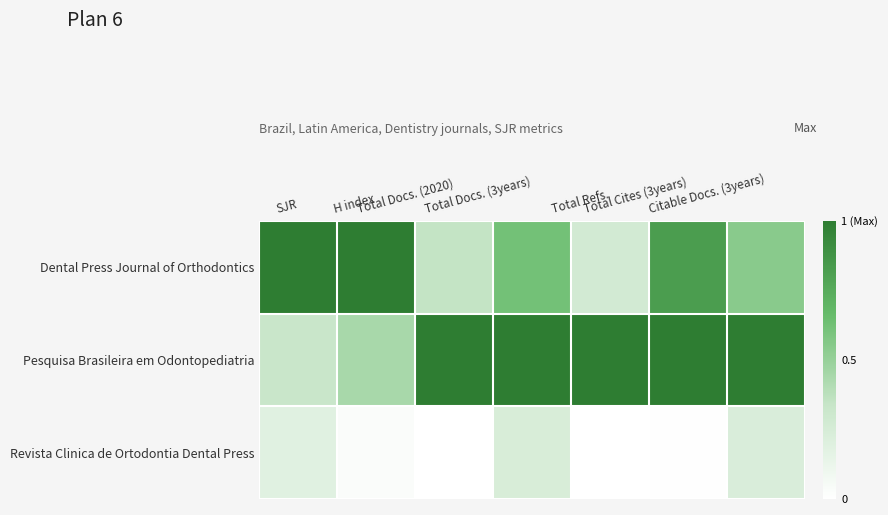

Reading left to right, transcribe all the data shown in this chart.

Dental Press Journal of Orthodontics: SJR=1.0	H index=1.0	Total Docs. (2020)=0.3	Total Docs. (3years)=0.6	Total Refs.=0.3	Total Cites (3years)=0.8	Citable Docs. (3years)=0.5
Pesquisa Brasileira em Odontopediatria: SJR=0.3	H index=0.4	Total Docs. (2020)=1.0	Total Docs. (3years)=1.0	Total Refs.=1.0	Total Cites (3years)=1.0	Citable Docs. (3years)=1.0
Revista Clinica de Ortodontia Dental Press: SJR=0.2	H index=0.0	Total Docs. (2020)=0.0	Total Docs. (3years)=0.2	Total Refs.=0.0	Total Cites (3years)=0.0	Citable Docs. (3years)=0.2